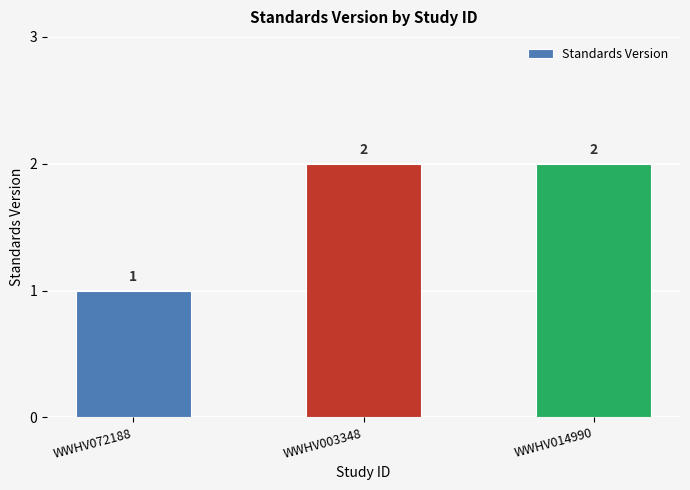

The chart shows a value of 1 at WWHV072188. True or false?

True